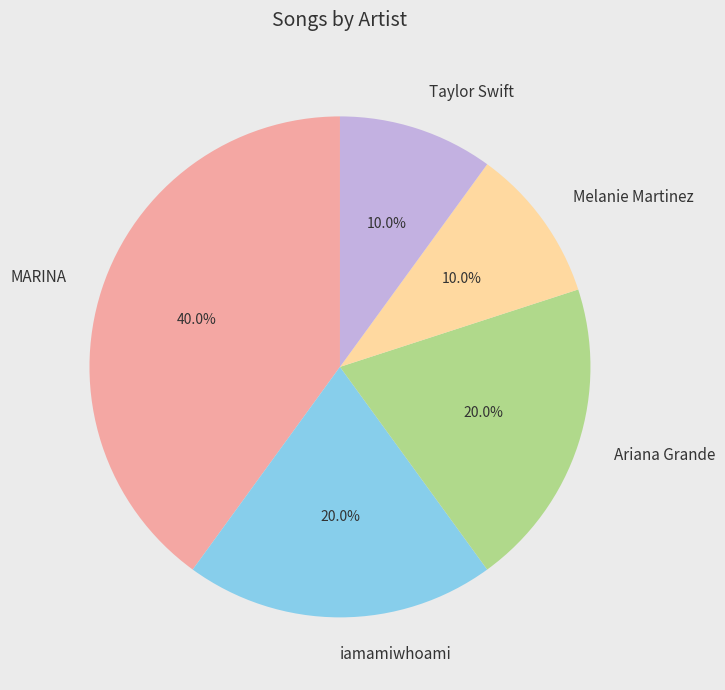

How many segments does this pie chart have?

5